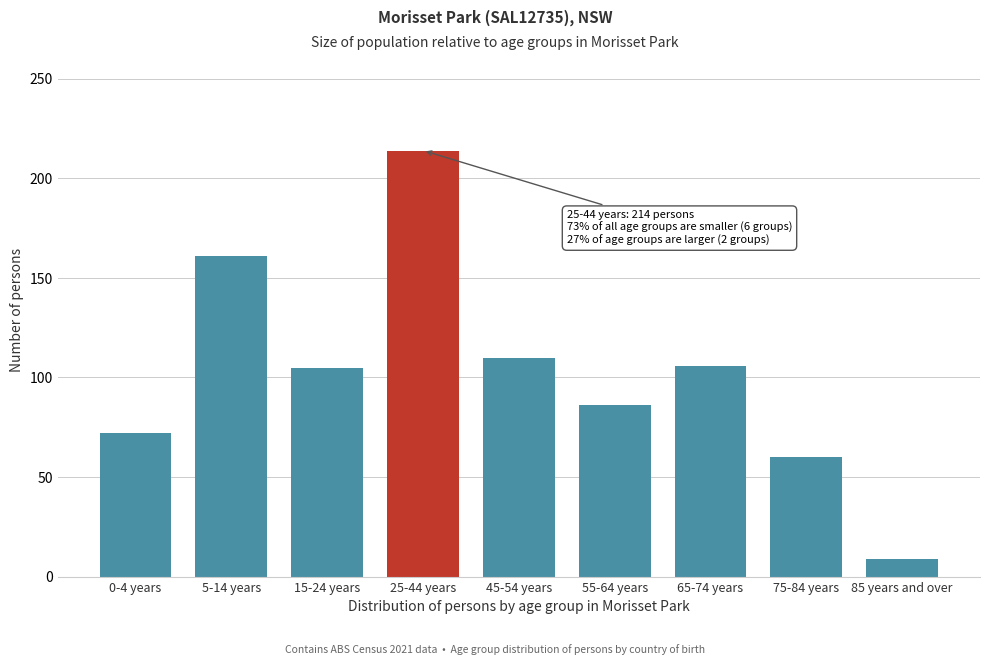

What is the minimum value shown in the chart?

9